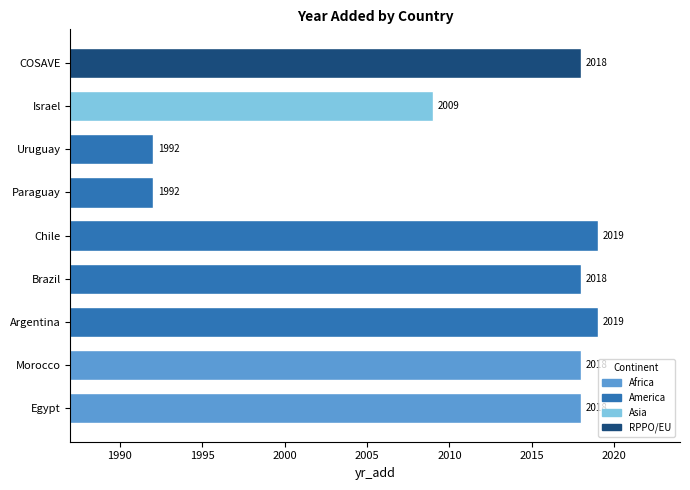

What is the smallest value displayed?

1992